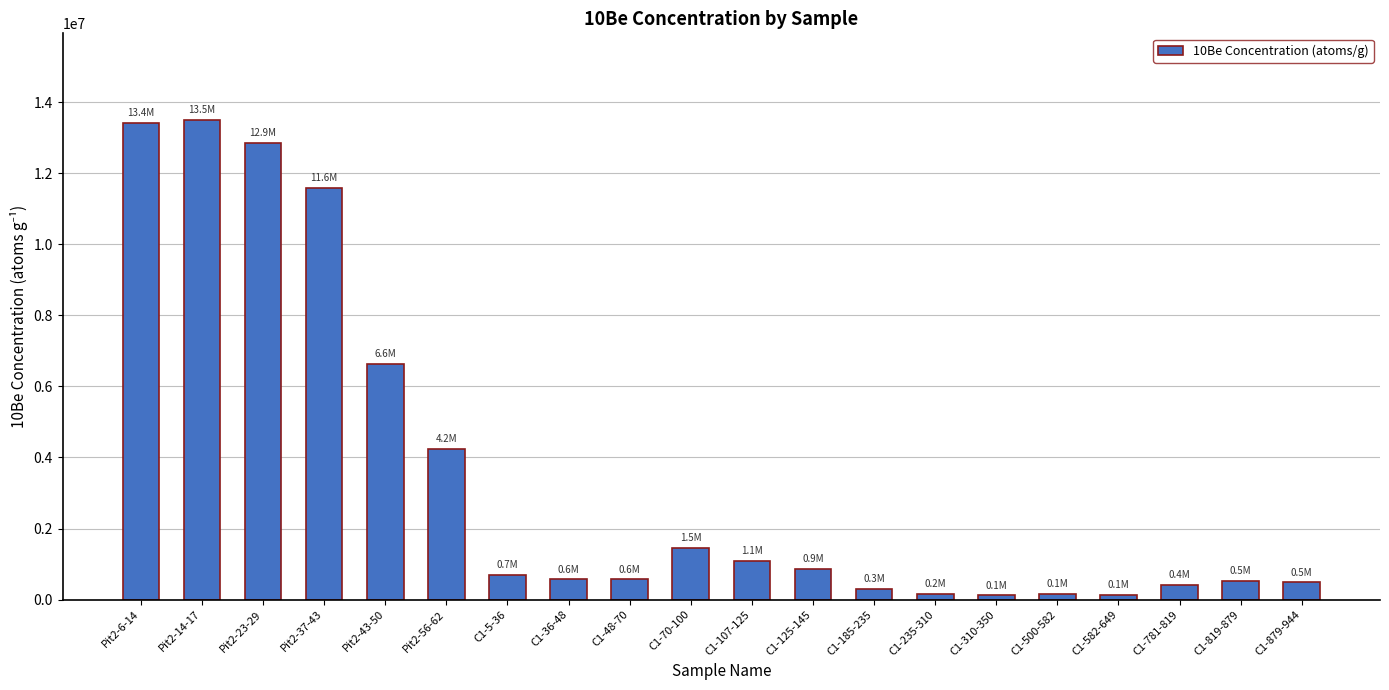

Are the bars grouped side by side (vs. stacked)?

No